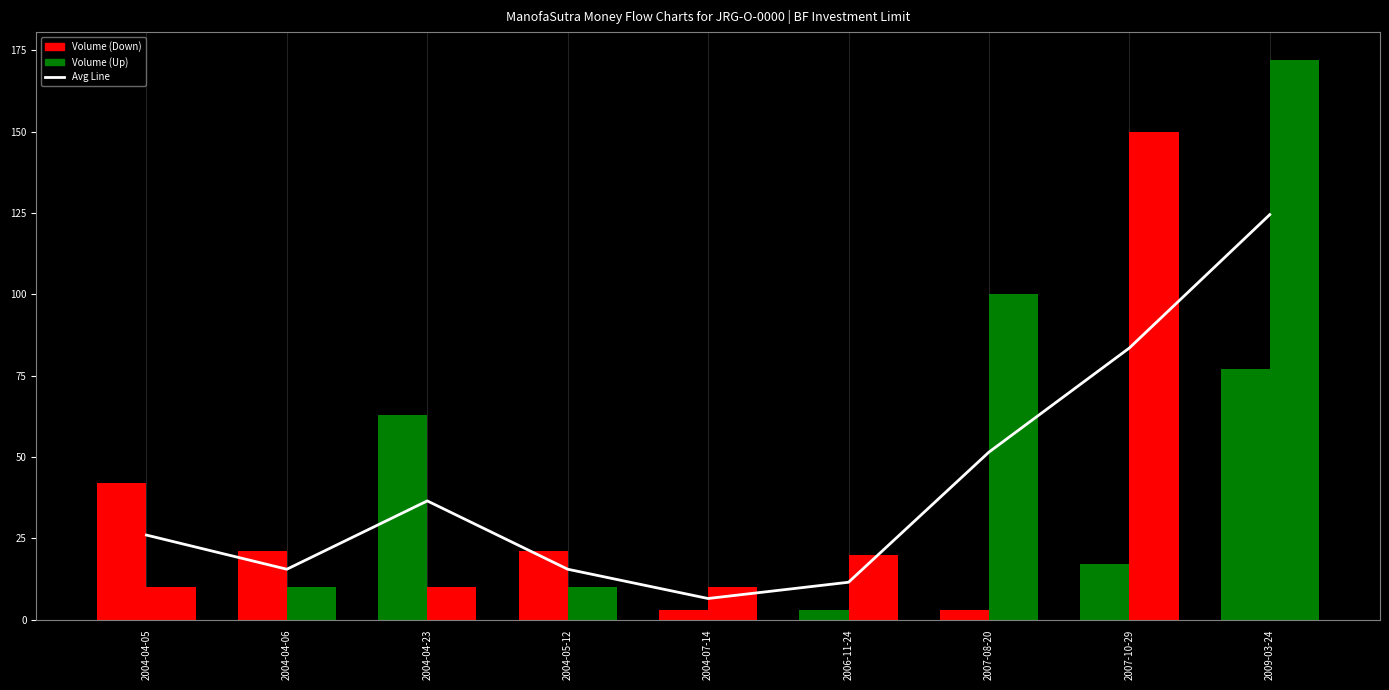

Which category has the lowest value across all series?

2004-07-14